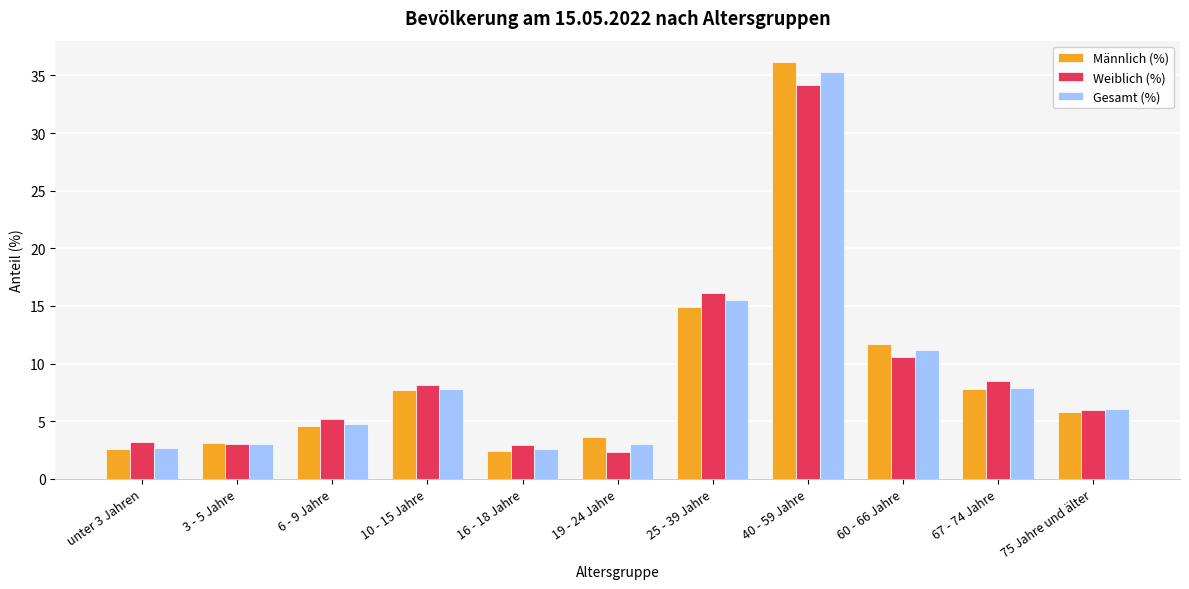

What is the difference between the second highest and minimum values in the Männlich (%) series?

12.5